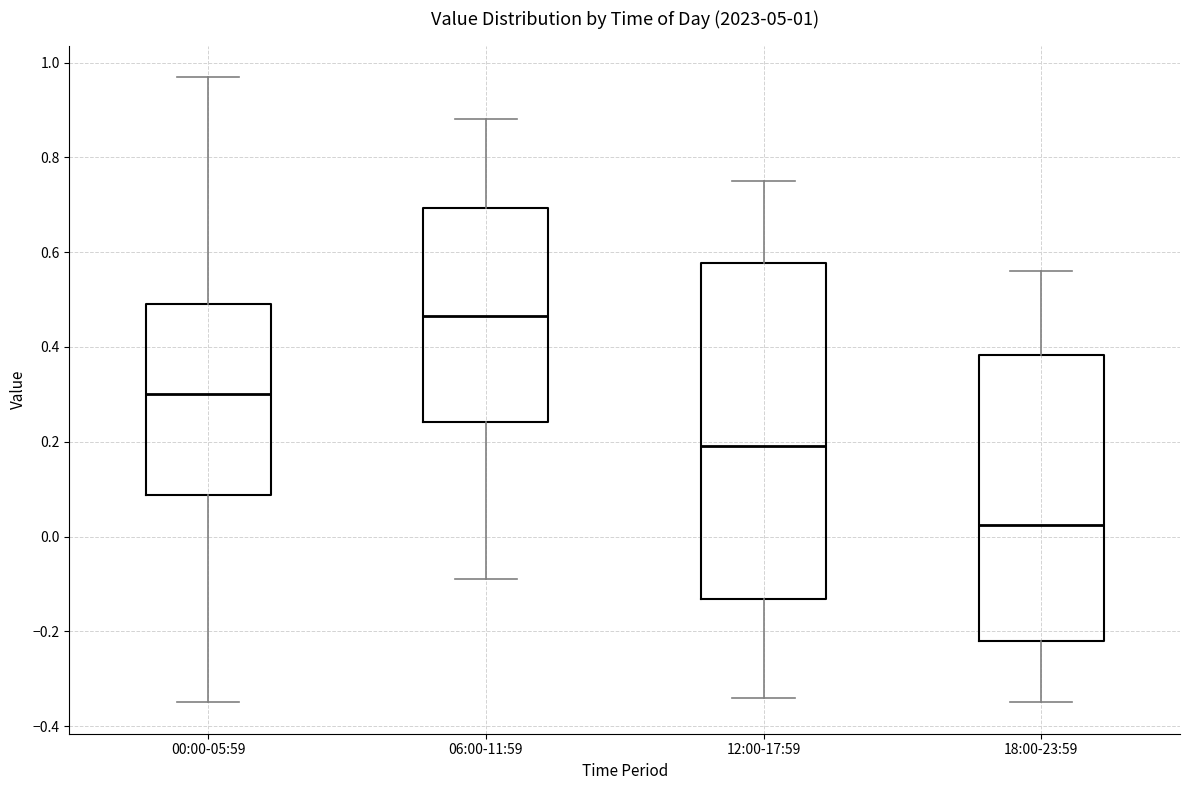

Which box has the highest median line?

06:00-11:59